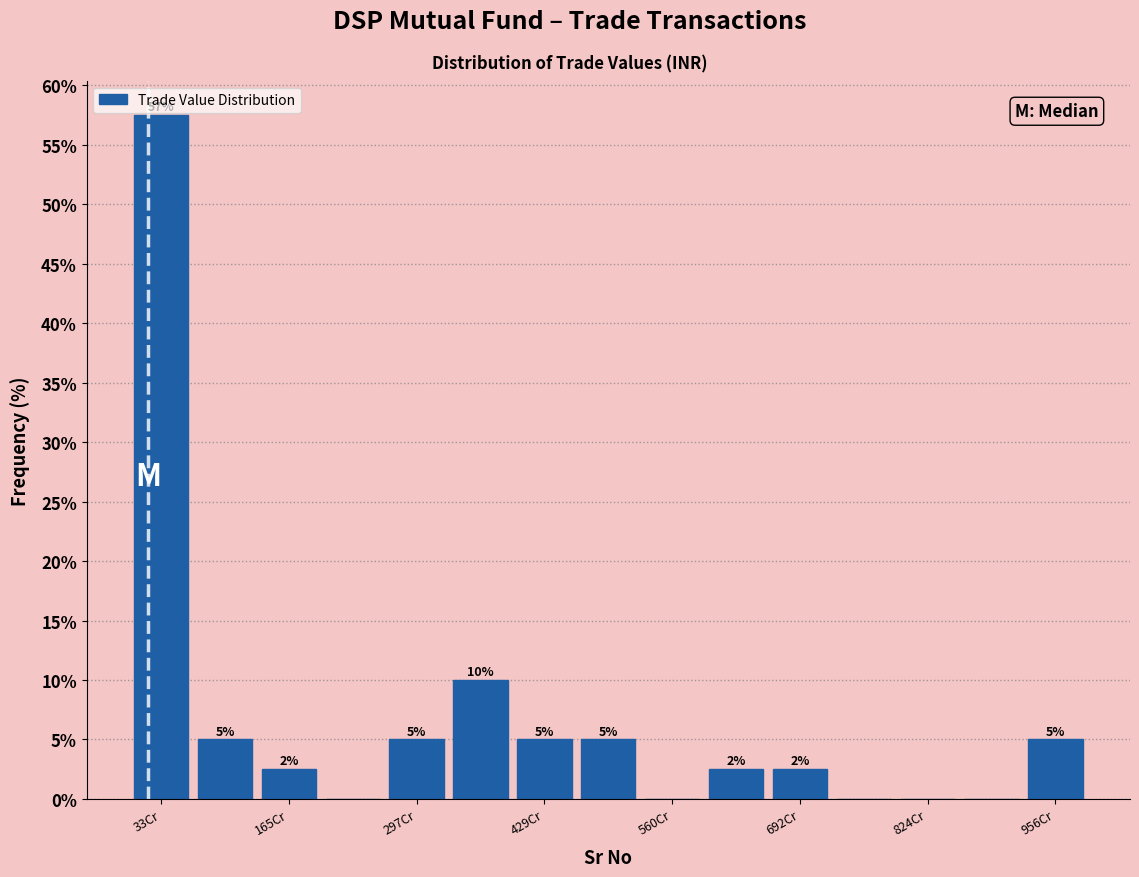

Around what value on the x-axis is the tallest bar? Give the approximate position of its centre, as read against the axis.

40